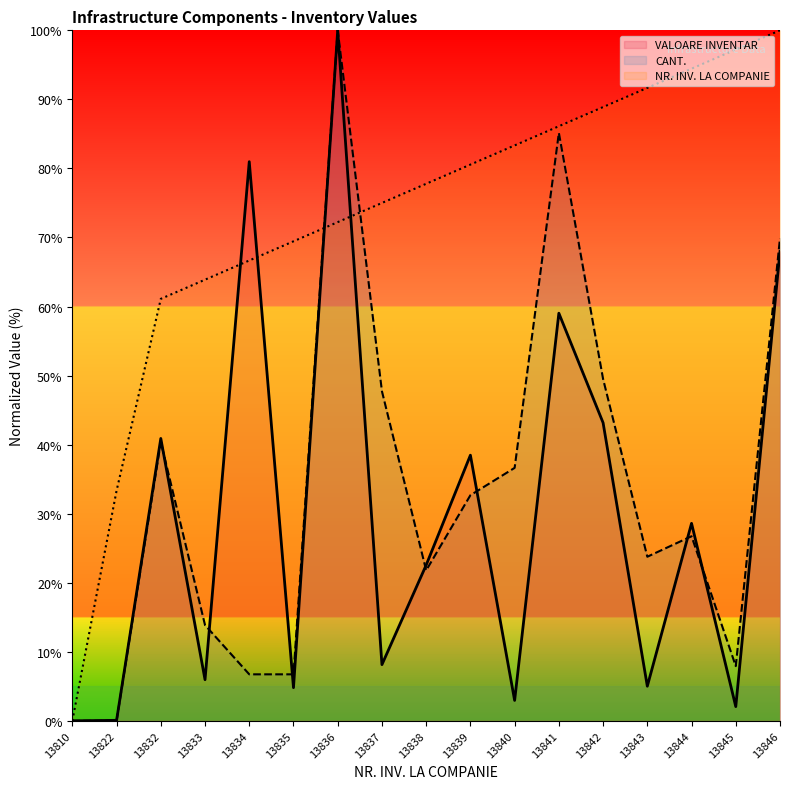

True or false: NR. INV. LA COMPANIE has a value of 57.2 at 13842.

False